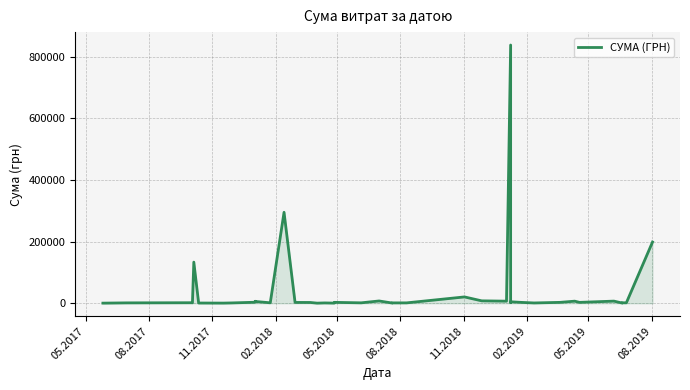

What is the smallest value displayed?

460.0